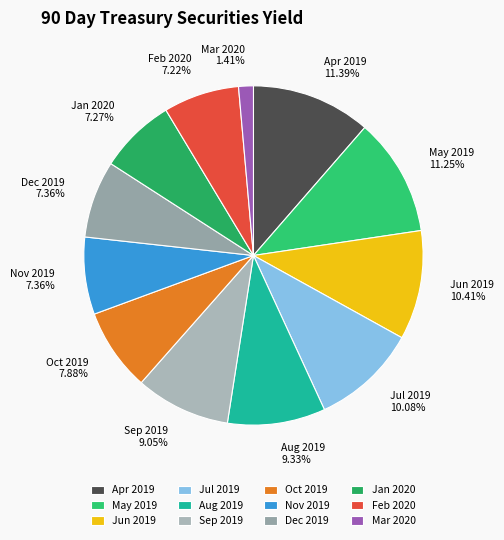

Is there a majority slice in this chart?

No